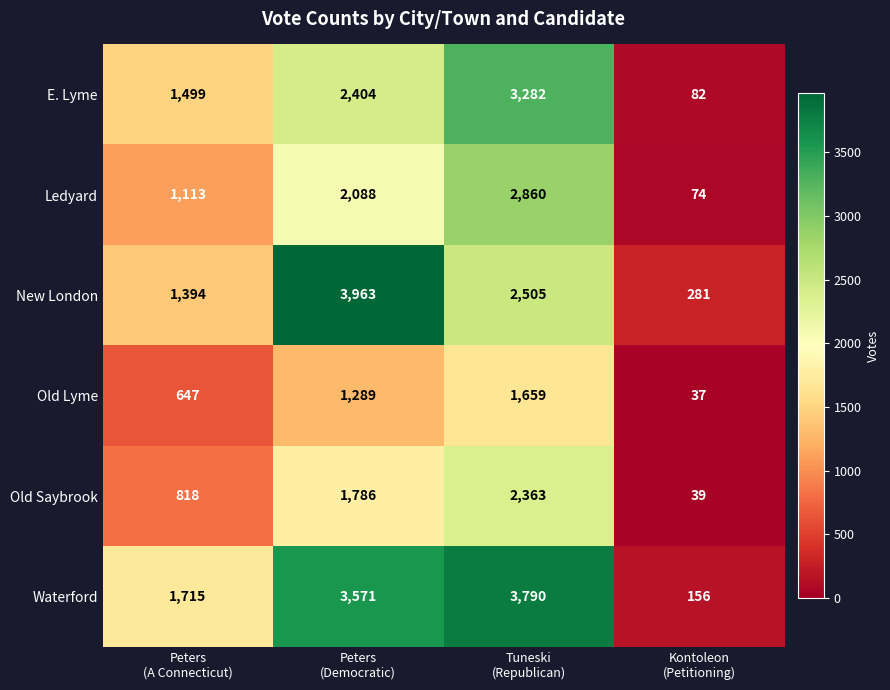

Which series has the widest spread of values?

New London